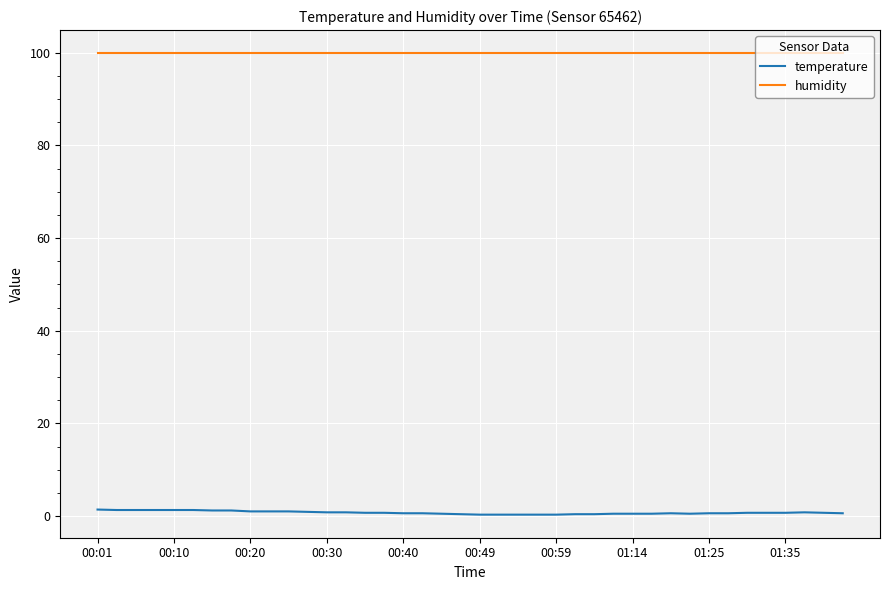

List the series in order of their peak value, highest first.

humidity, temperature